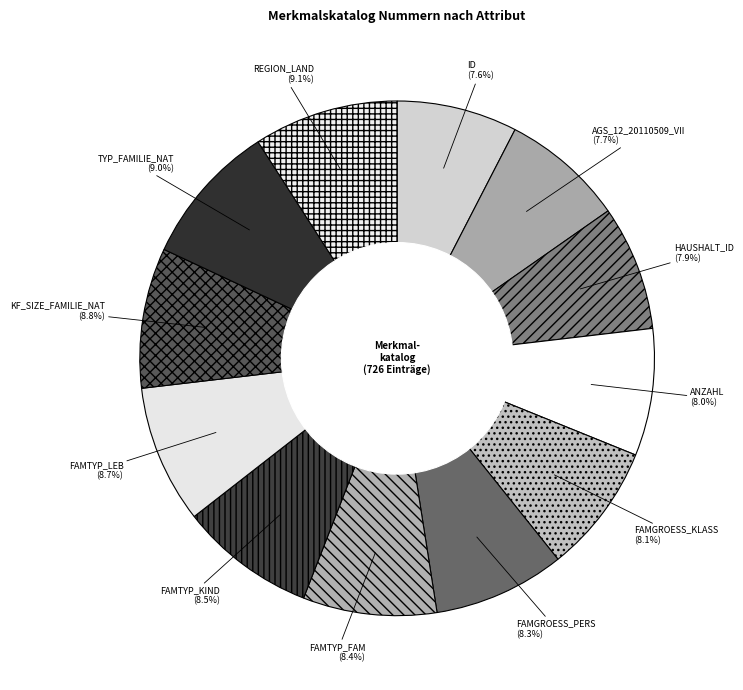

The TYP_FAMILIE_NAT slice represents 9% of the pie. True or false?

True